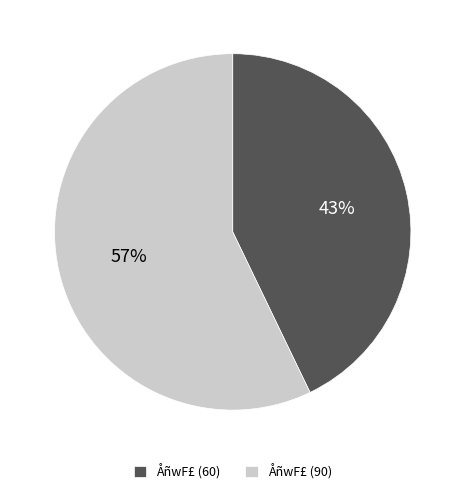

To the nearest percent, what is the difference between the largest and smallest slice percentages?

14%